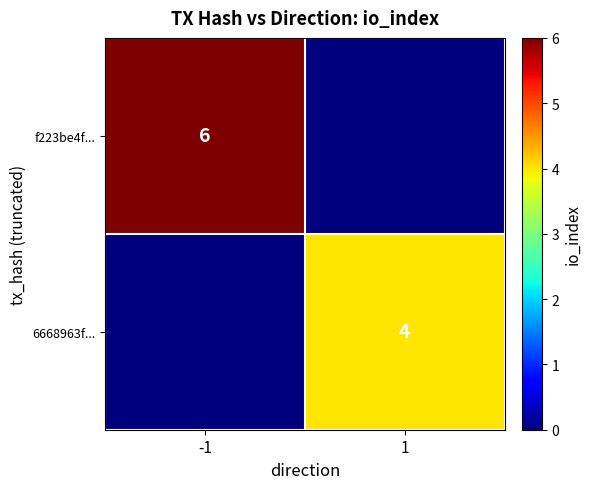

Is it true that 6668963f... equals 4 at 1?

True